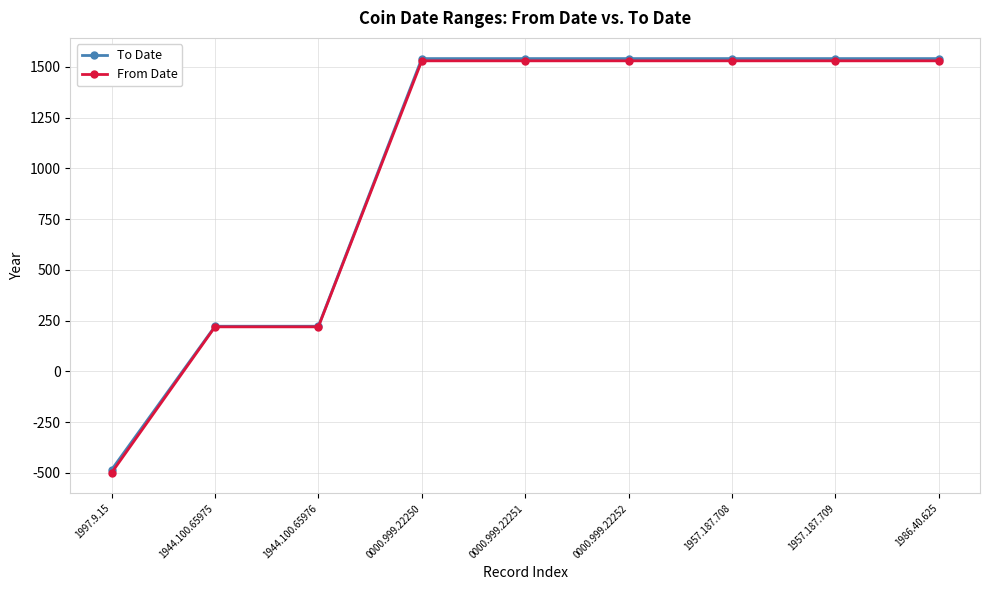

True or false: To Date and From Date cross at least once.

False